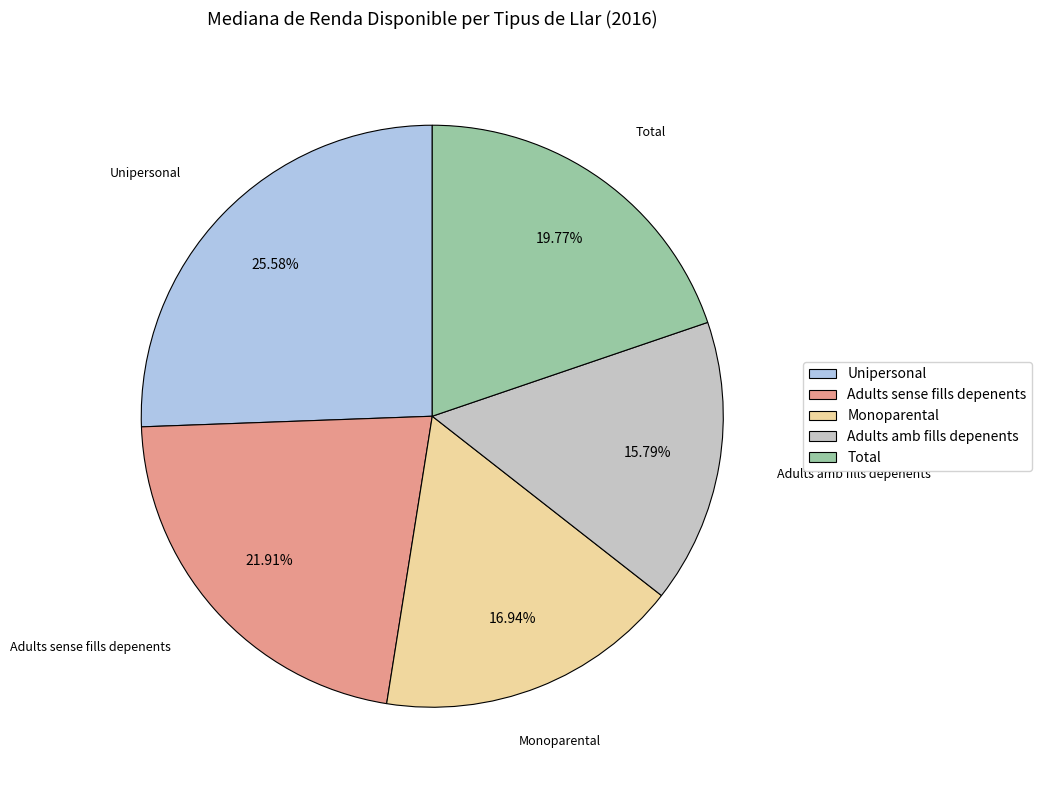

Combined, do Total and Adults amb fills depenents account for over 50%?

No